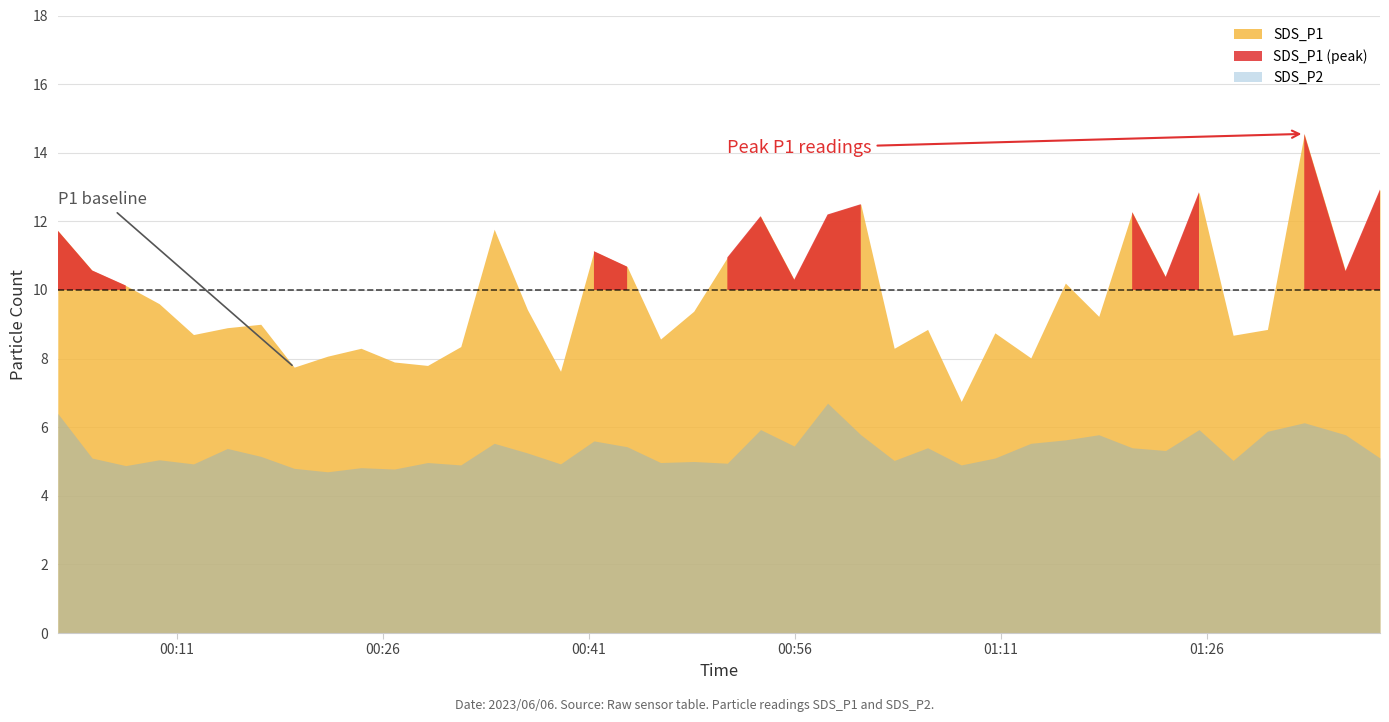

Rank the series at 5 from highest to lowest value.

SDS_P1, SDS_P2